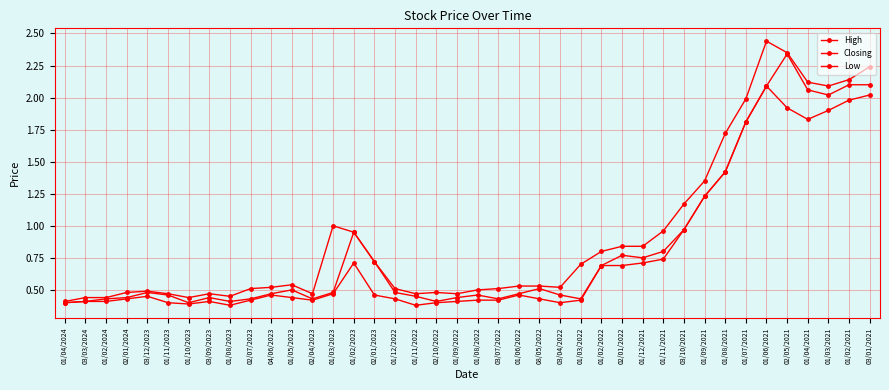

How many categories are shown in the chart?

40